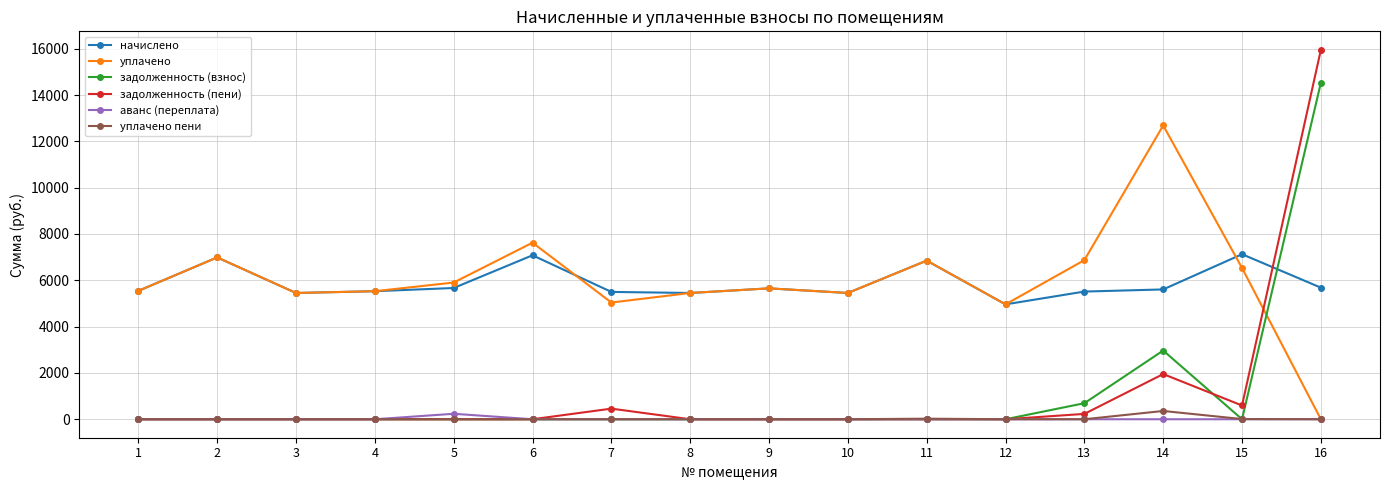

At which category is the sum across all series the highest?

16